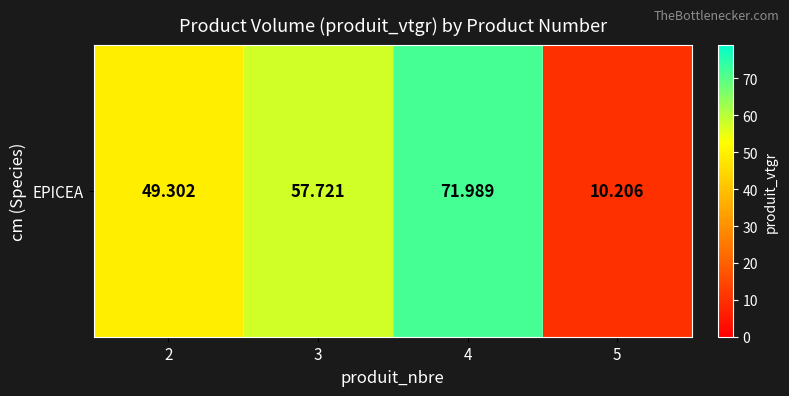

Reading left to right, extract all data points from this chart.

2=49.3	3=57.7	4=72.0	5=10.2